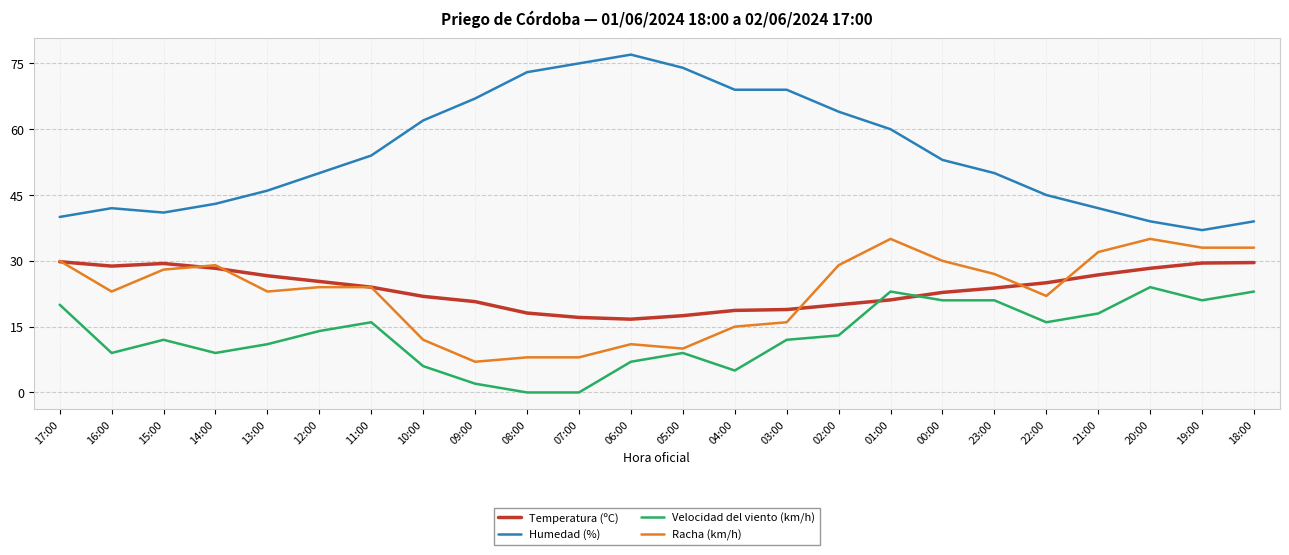

What is the maximum value shown in the chart?

77.0